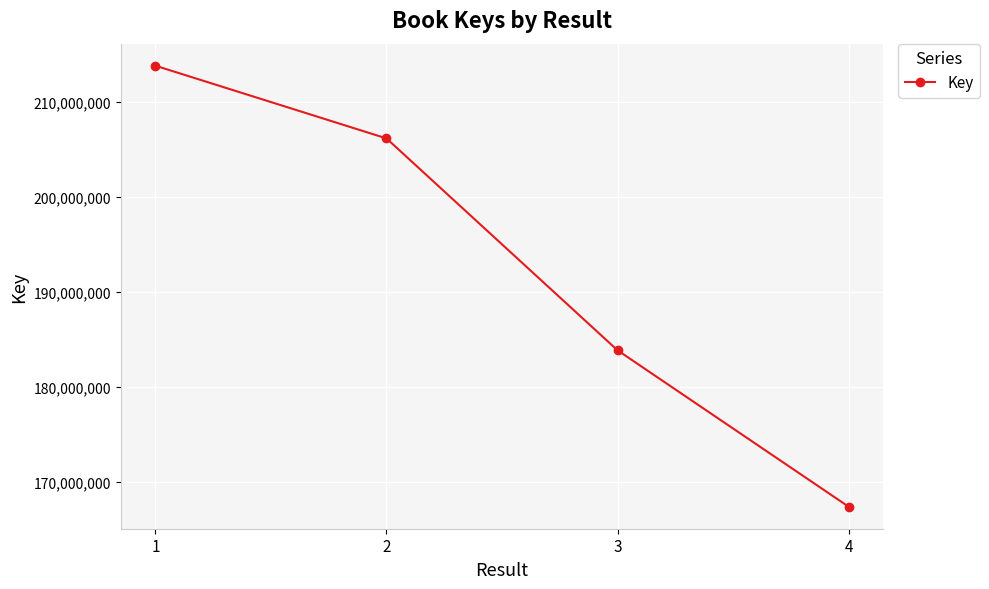

What is the sum of the values at 4 and 1?

381204119